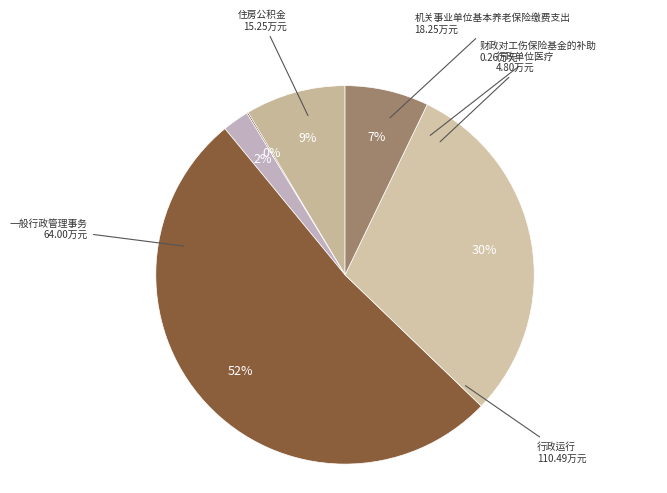

Do 机关事业单位基本养老保险缴费支出 and 行政单位医疗 together represent more than half of the pie?

No